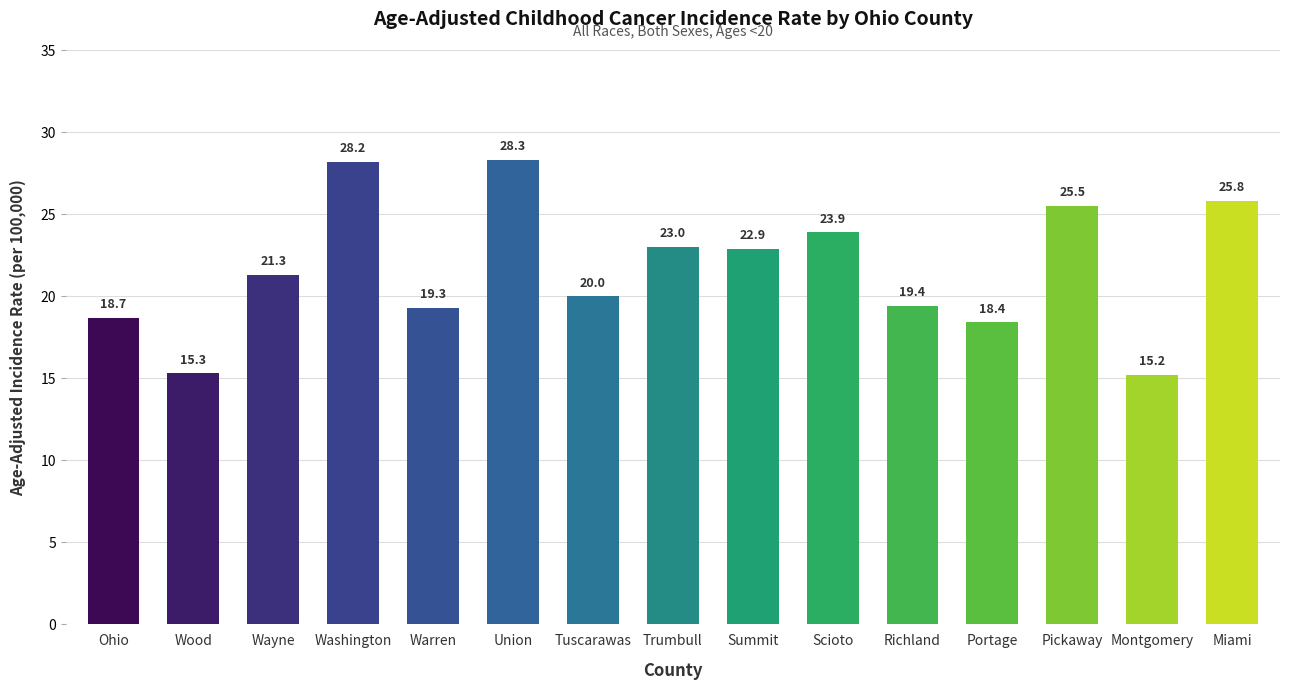

What is the change in value from Trumbull to Richland?

-3.6